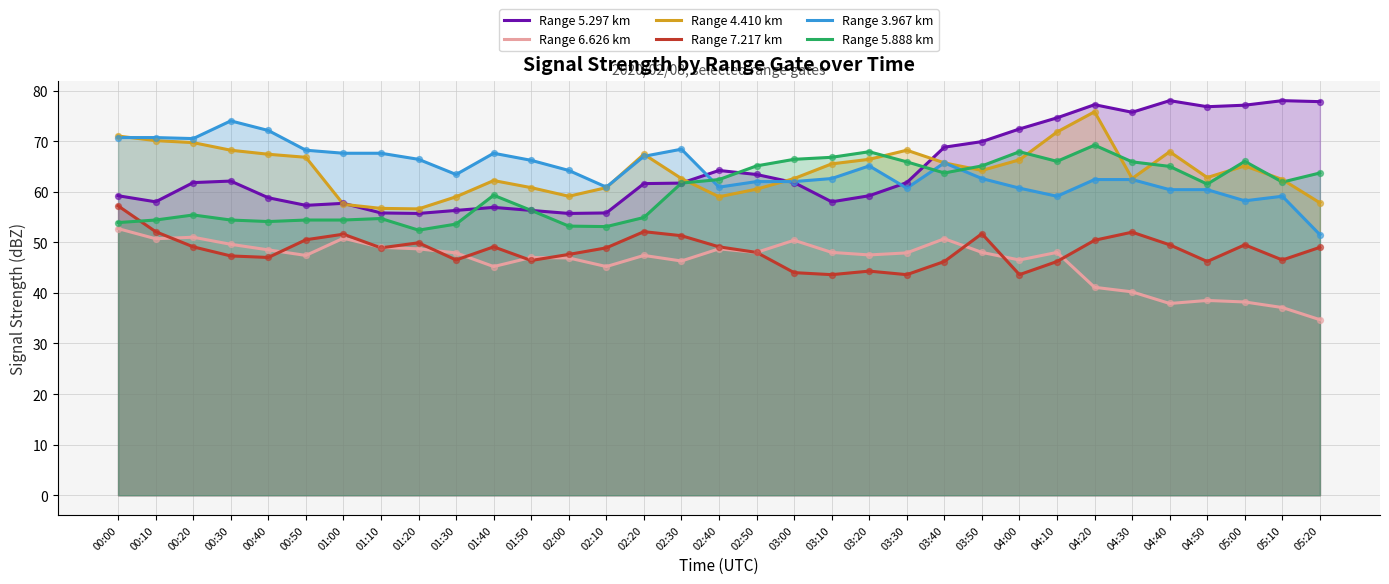

Which series contains the lowest Y value?

Range 6.626 km